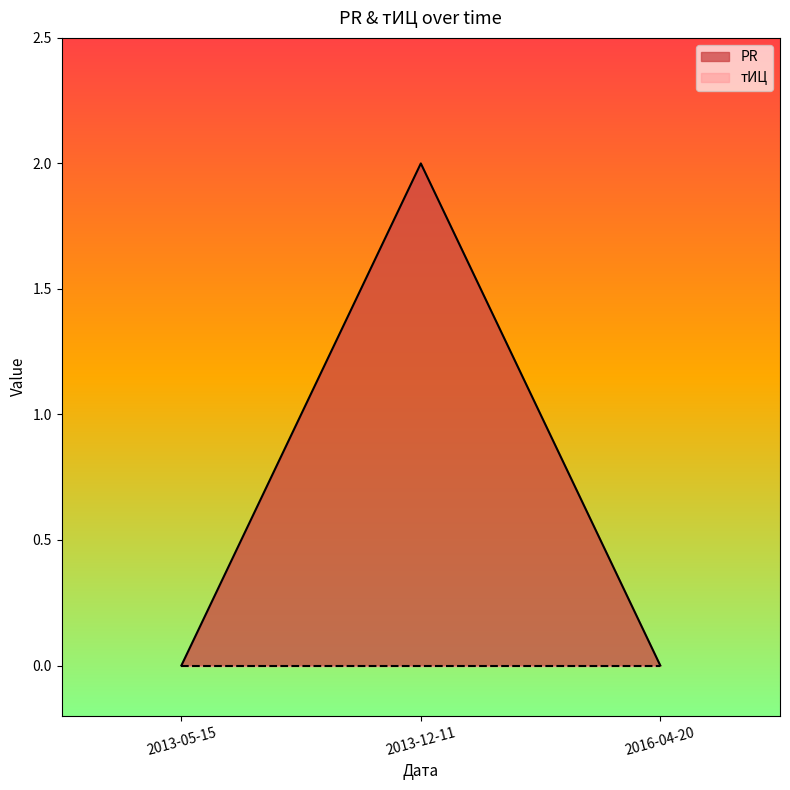

Reading right to left, what are all the values shown in this chart?

0	2	0